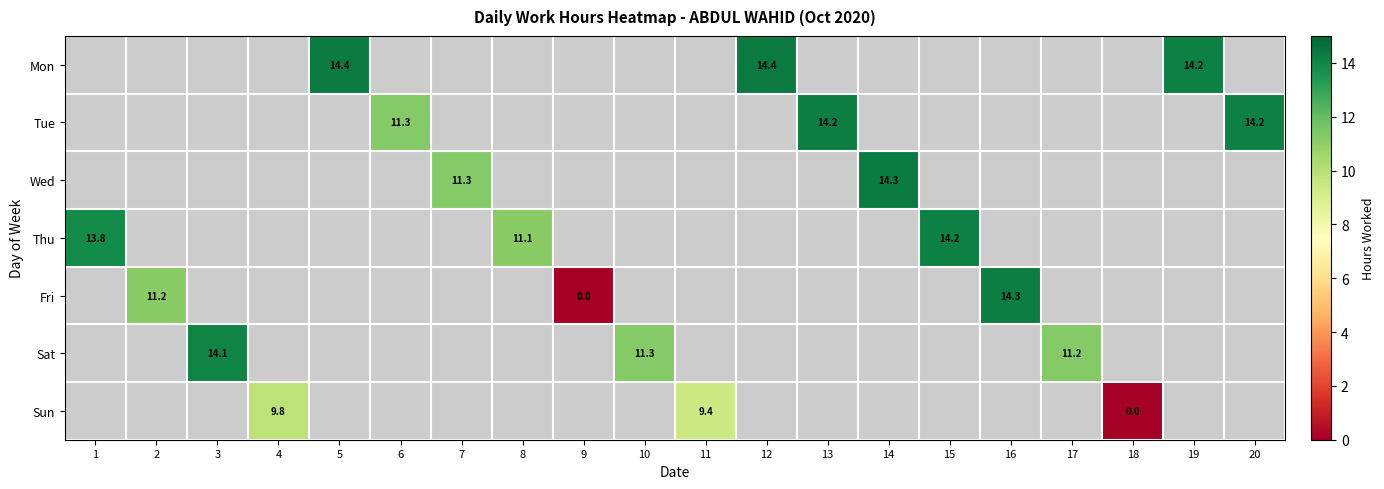

Which category has the lowest value across all series?

9